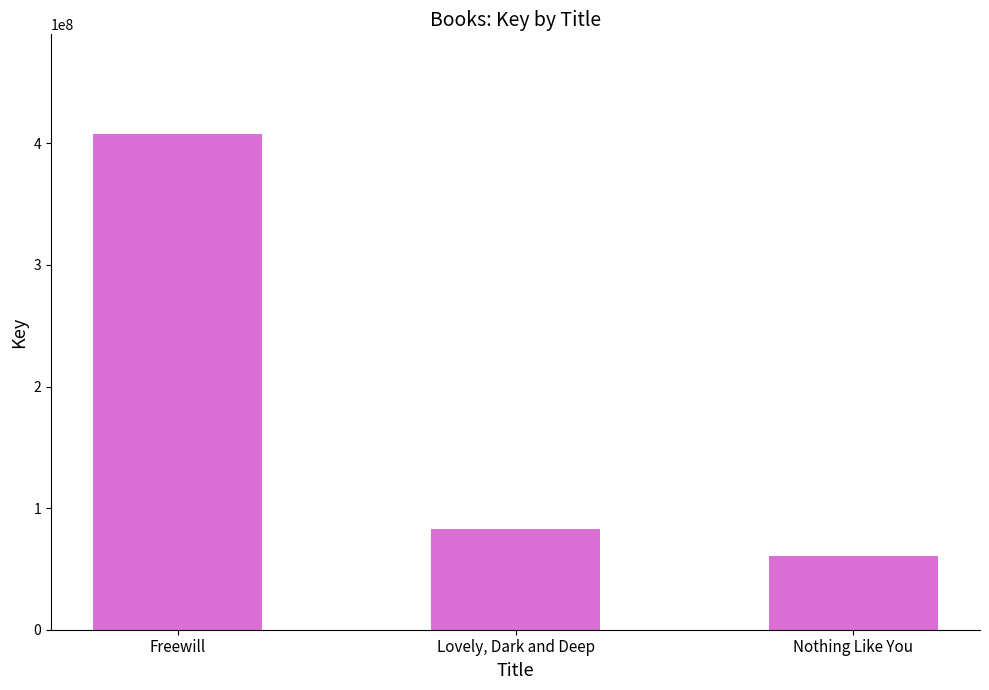

What is the change in value from Freewill to Nothing Like You?

-347876878